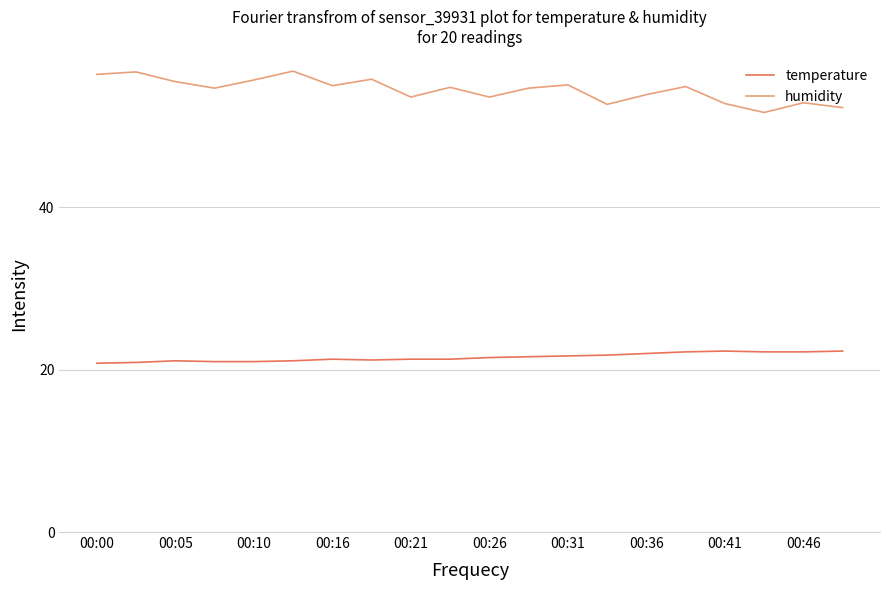

What is the difference between the maximum and minimum values in the humidity series?

5.1